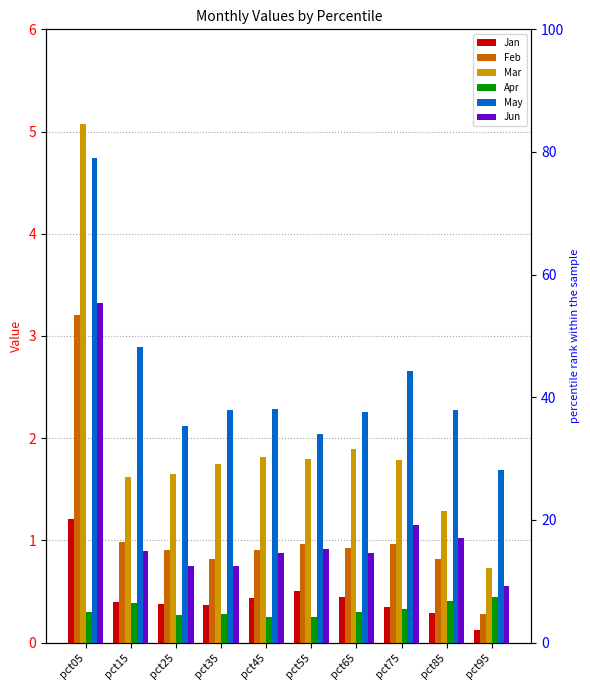

Is it true that Feb equals 1.4 at pct55?

False